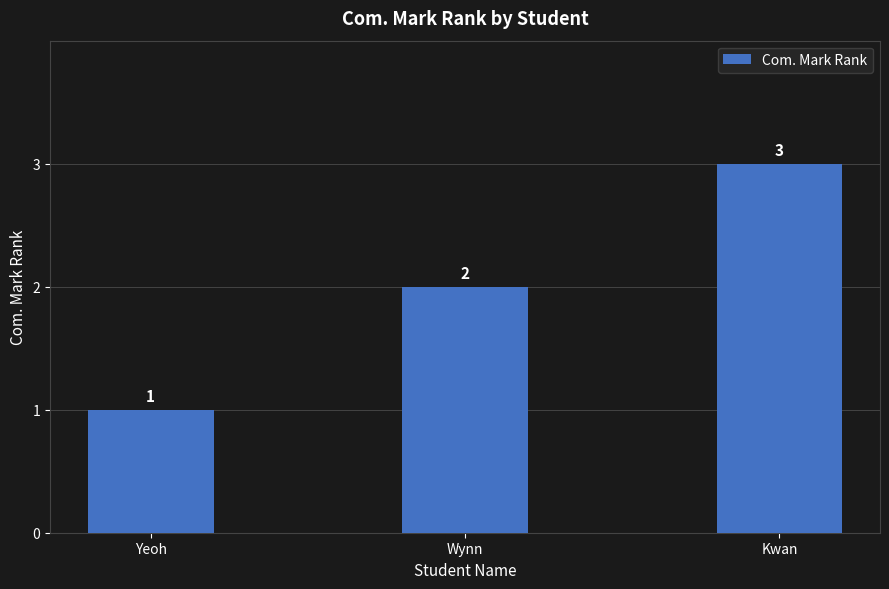

How many bars are there in total?

3